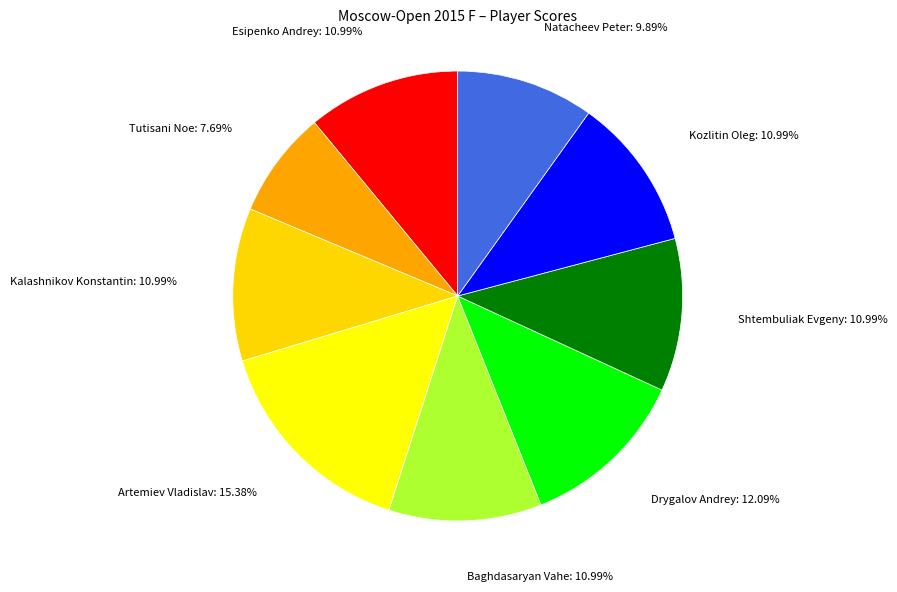

Is the sum of Kalashnikov Konstantin and Natacheev Peter greater than half?

No